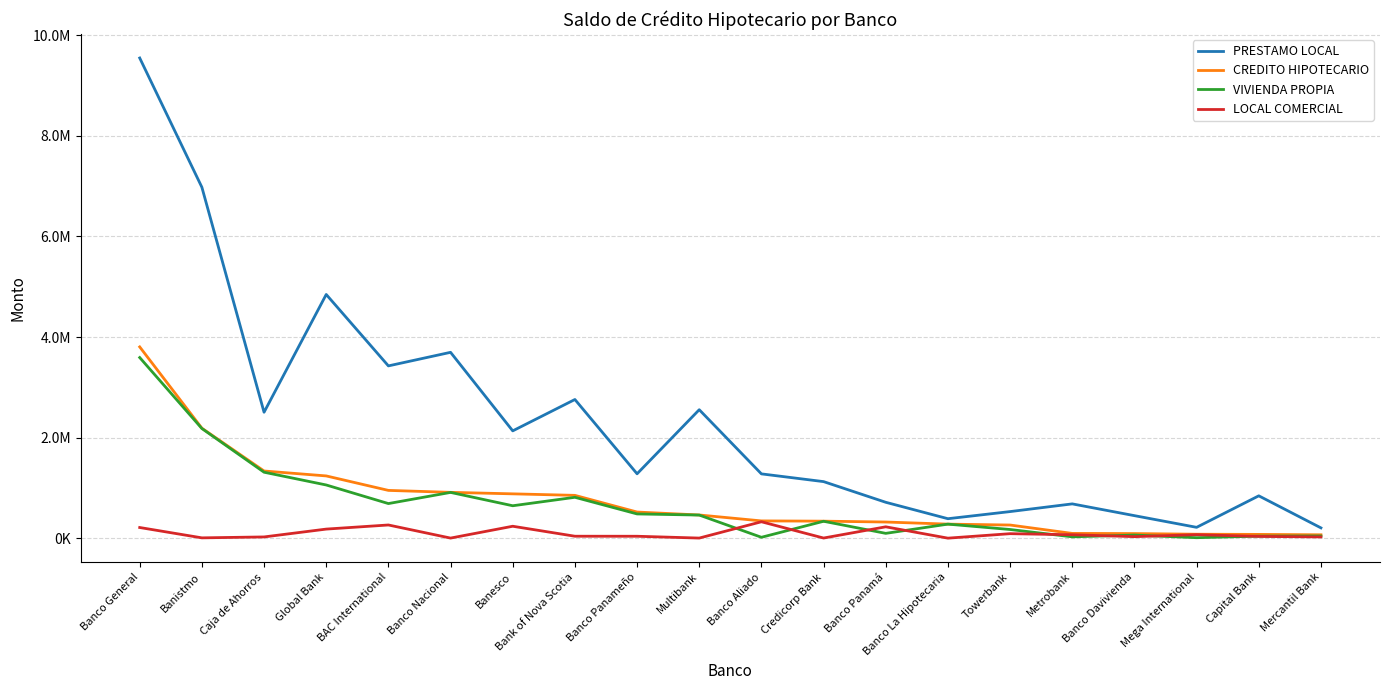

Between Banco General and Banco Nacional, which series saw the biggest shift?

PRESTAMO LOCAL